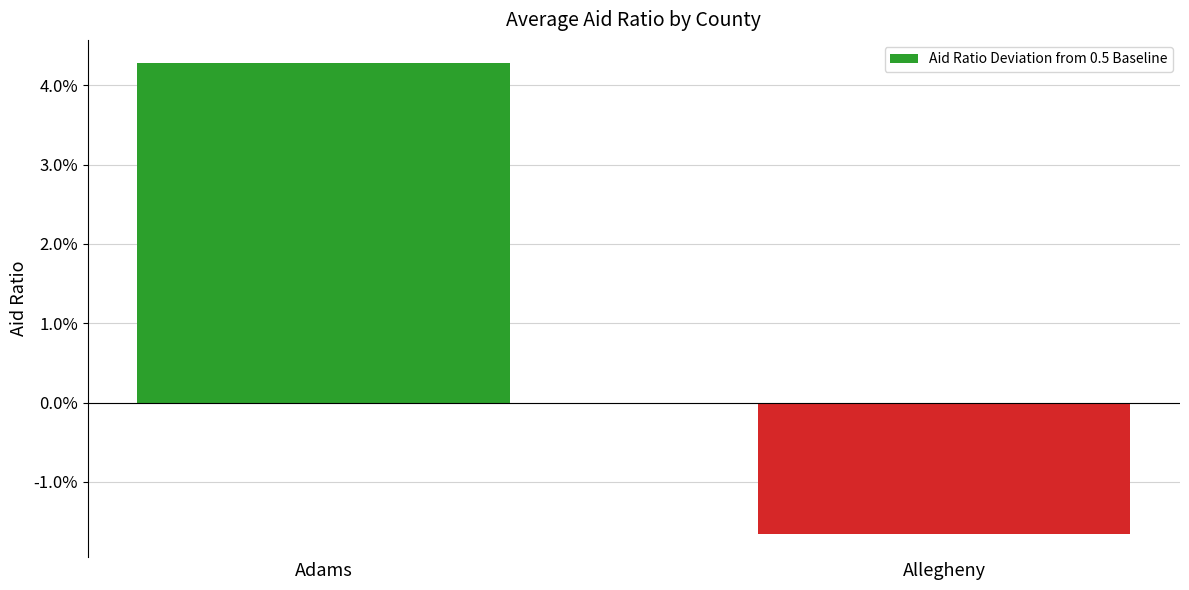

Is it true that the value at Allegheny is -0.0?

False